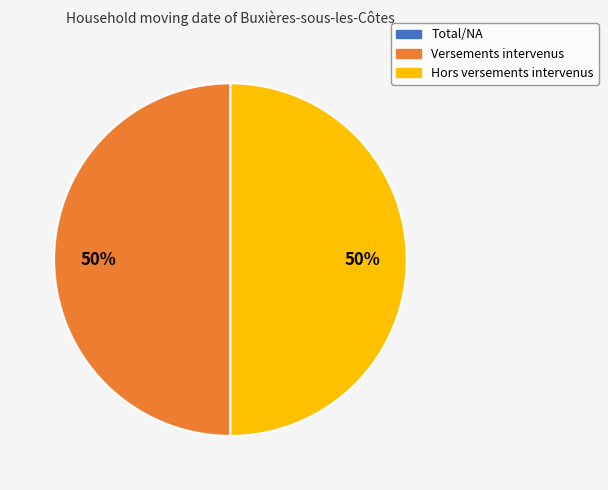

To the nearest percent, what is the average slice percentage?

50%